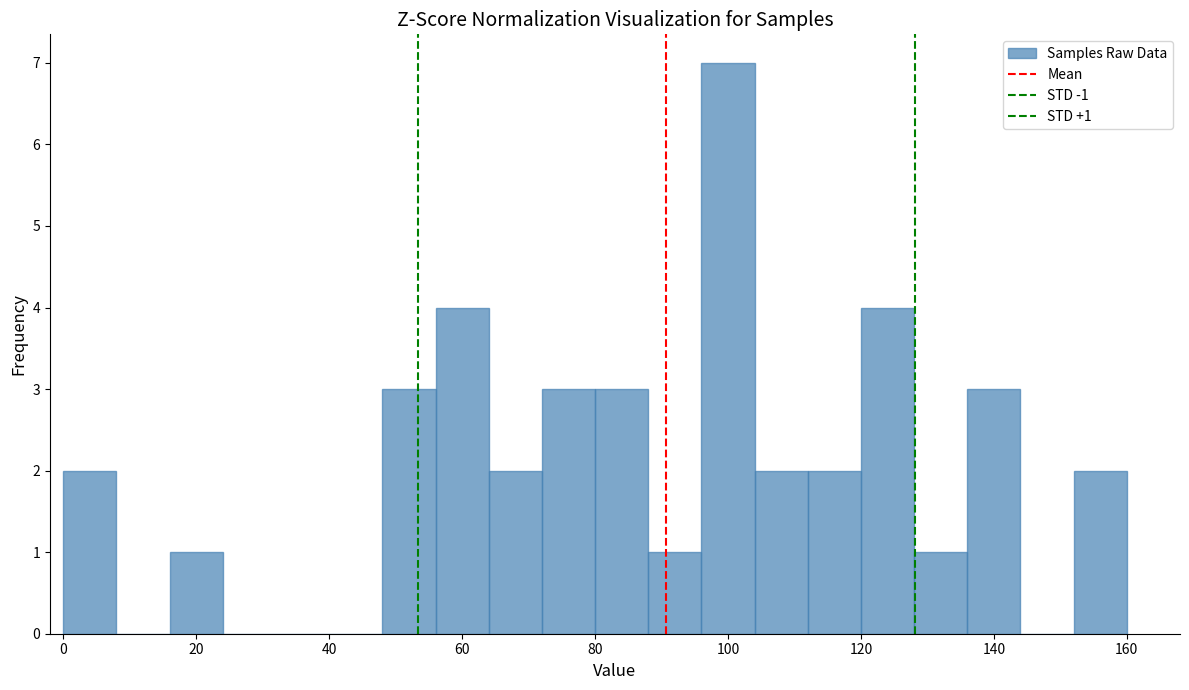

Over which range of the x-axis is the bar tallest?

96 to 104